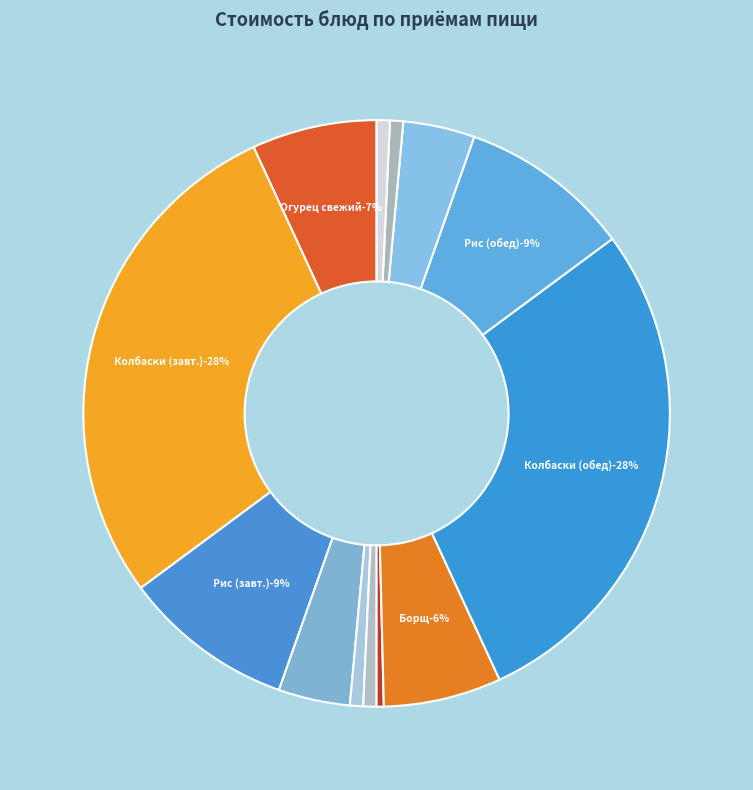

Rank the categories by value from lowest to highest.

Огурец консервированный, Хлеб пшеничный (завтрак), Хлеб ржано-пшеничный (завтрак), Хлеб пшеничный (обед), Хлеб ржано-пшеничный (обед), Компот из изюма (завтрак), Компот из изюма (обед), Борщ с капустой, Огурец/помидор свежий, Рис отварной (завтрак), Рис отварной (обед), Колбаски Могилёвские (завтрак), Колбаски Могилёвские (обед)